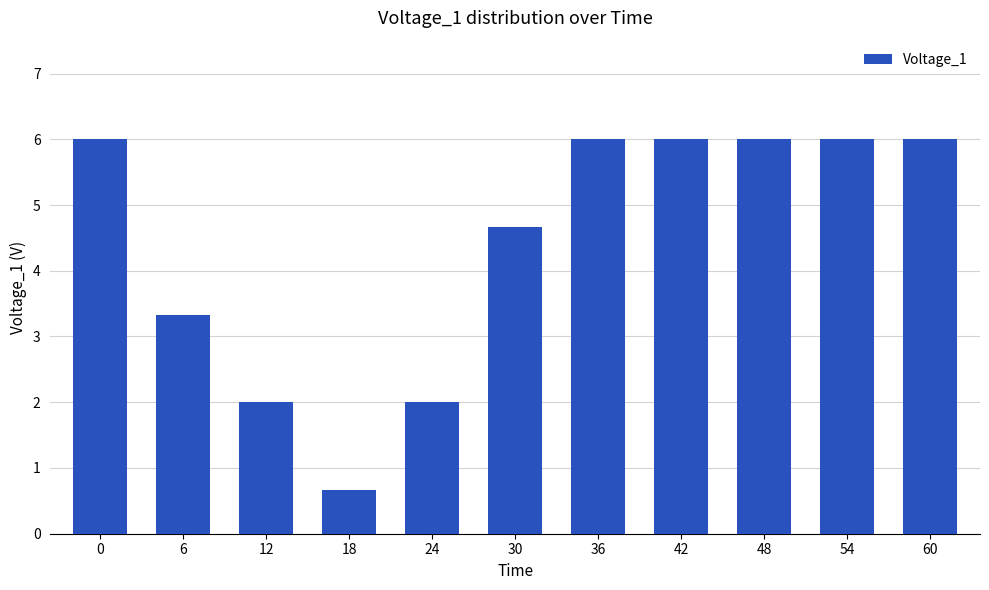

Is it true that the value at 42 is 9.6?

False